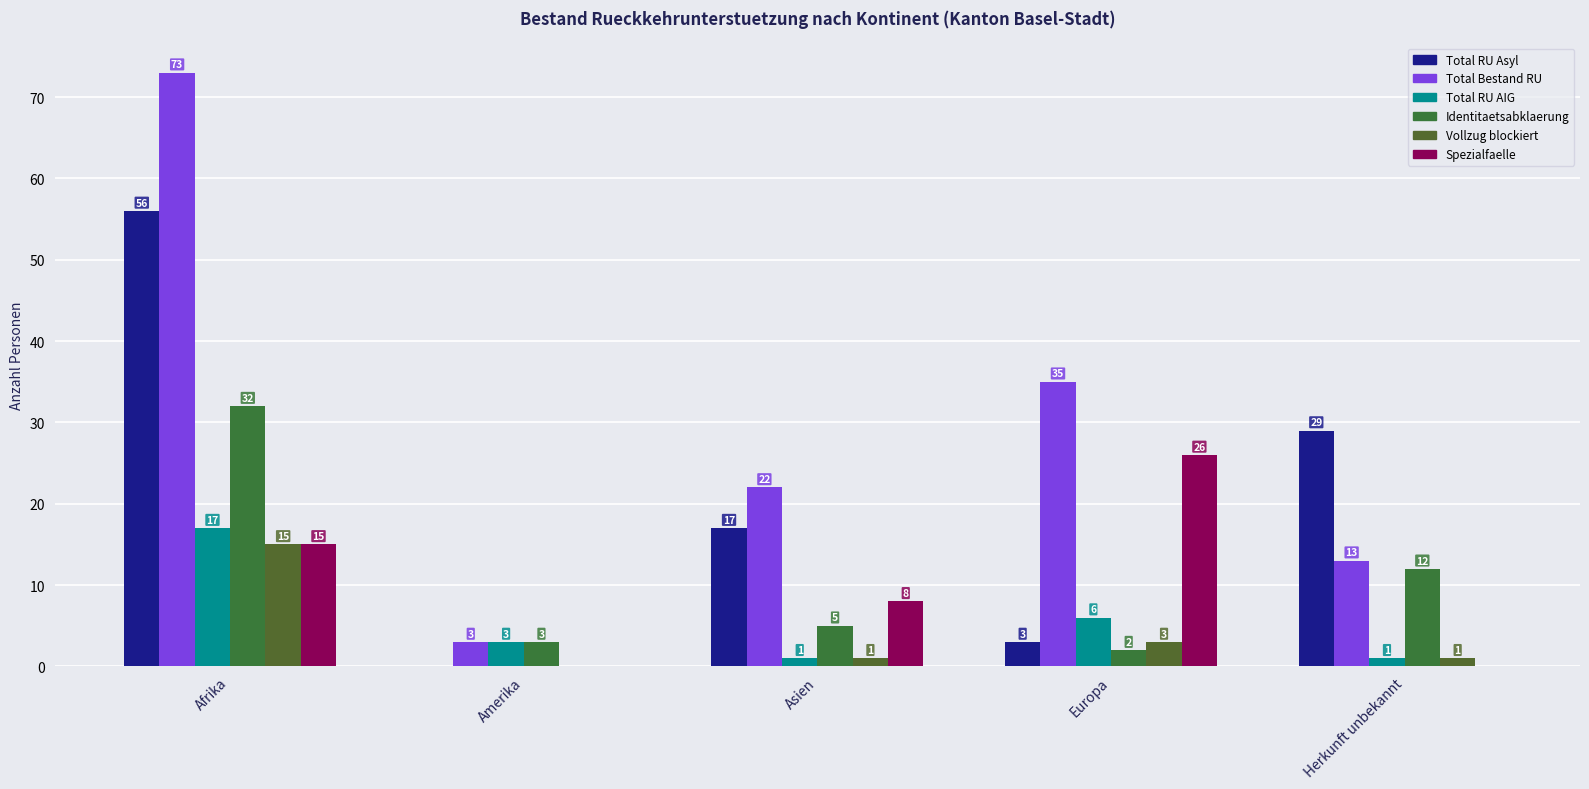

At which category is the sum across all series the highest?

Afrika